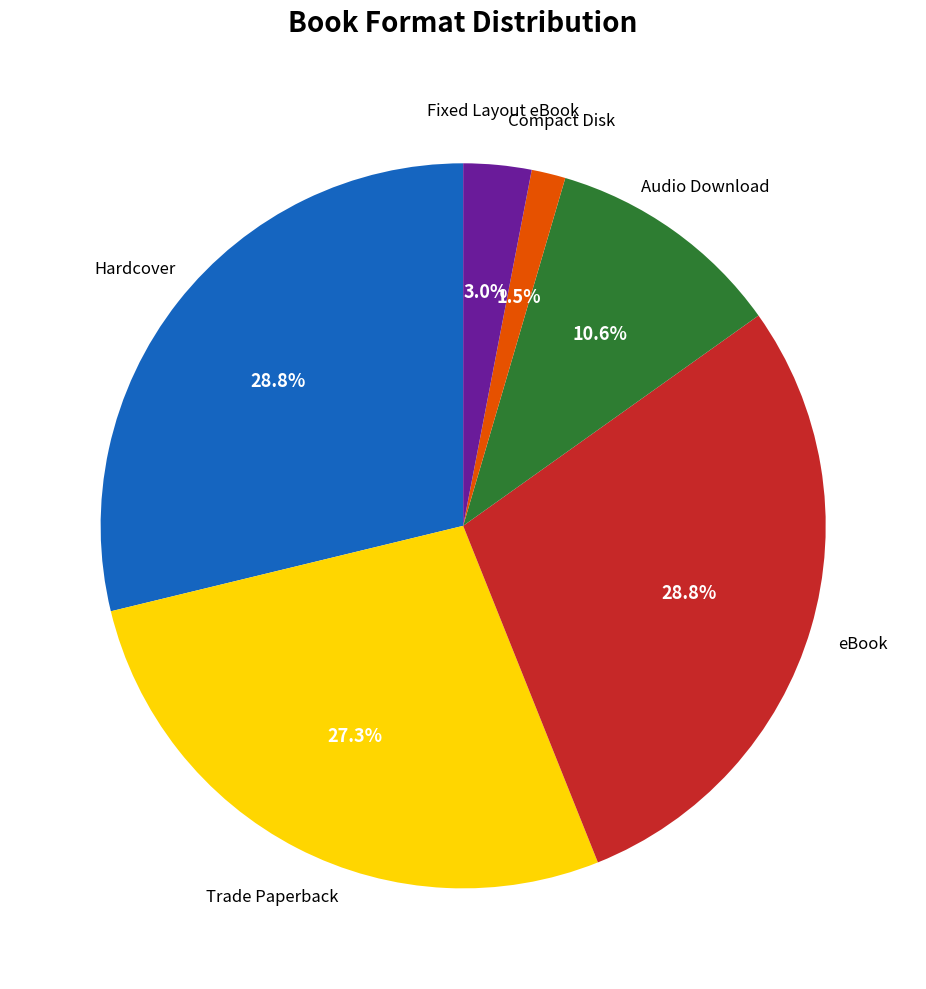

Count the number of slices in the pie.

6